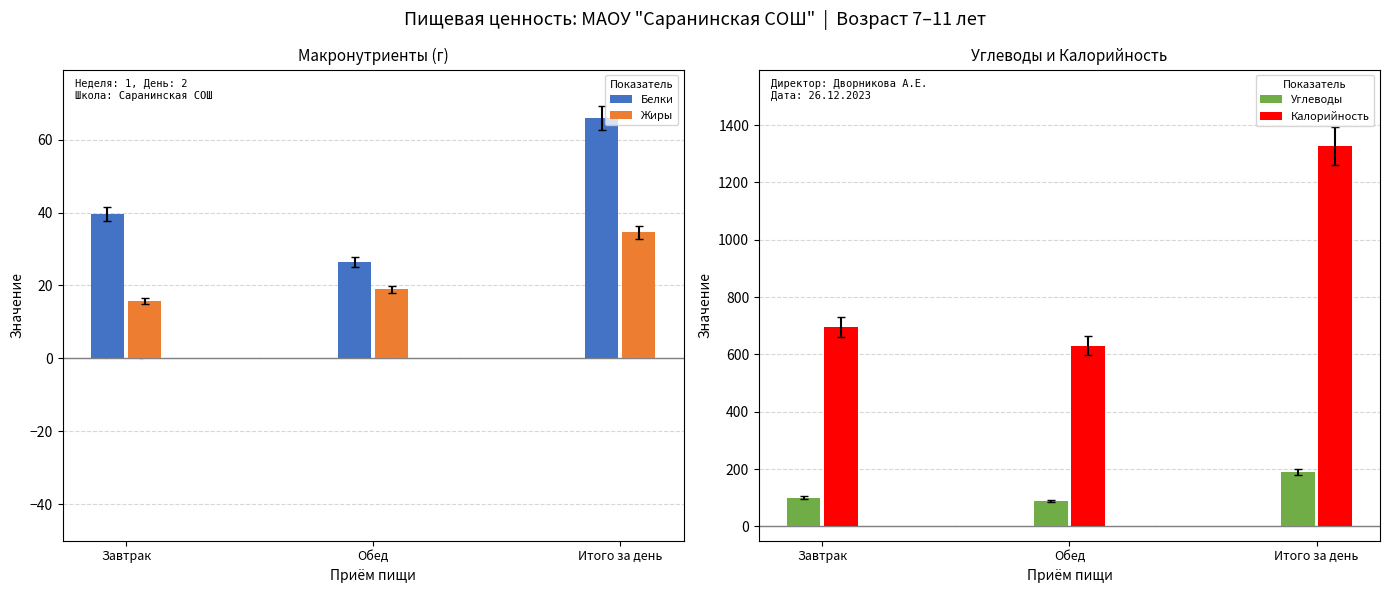

Which series reaches the minimum Y coordinate?

Жиры